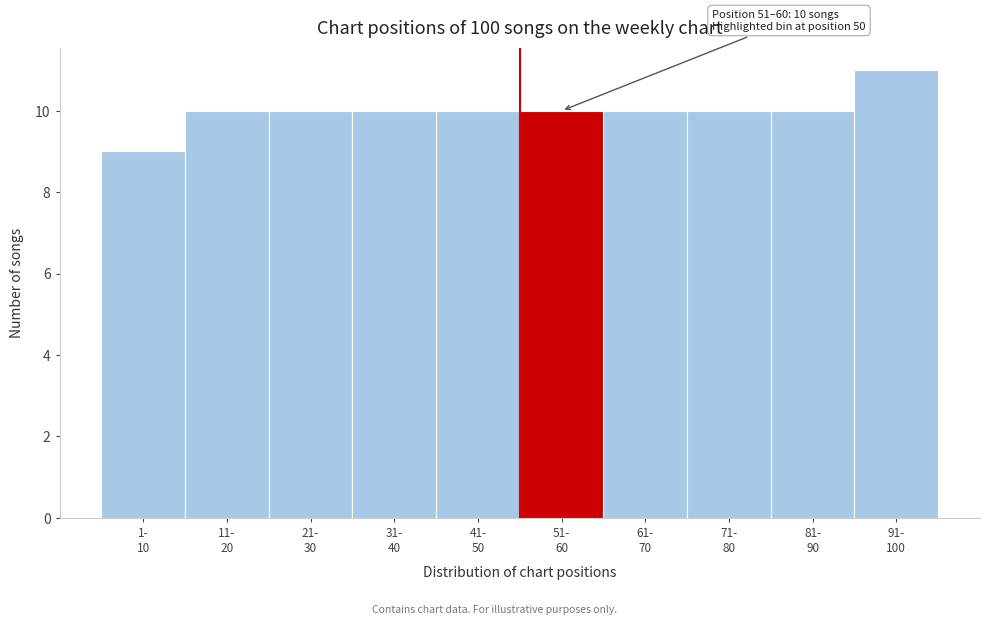

Reading left to right, extract all data points from this chart.

9	10	10	10	10	10	10	10	10	11